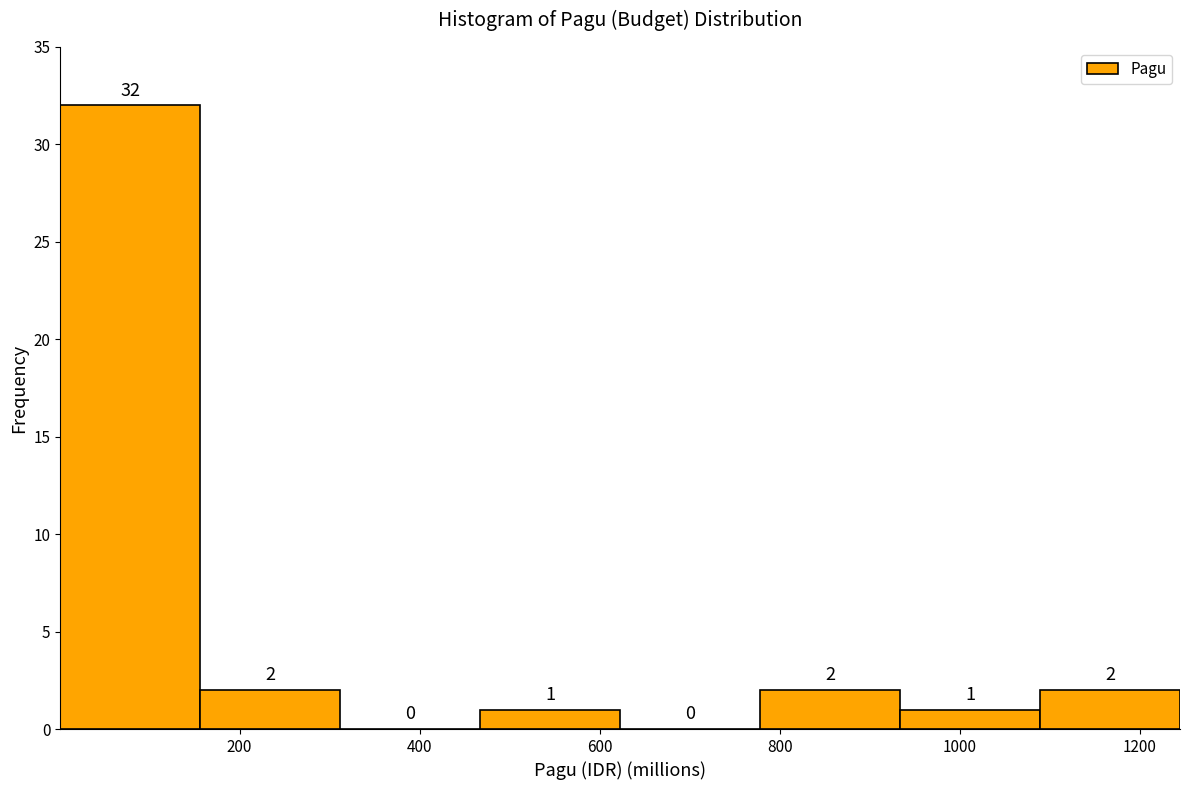

Reading left to right, transcribe this chart: for each bar, give the range it covers on the x-axis and its height. The bar edges are not printed on the chart, so give them approximately, as read against the axis.

0 to 160: 32
160 to 320: 2
320 to 460: 0
460 to 620: 1
620 to 780: 0
780 to 940: 2
940 to 1080: 1
1080 to 1240: 2